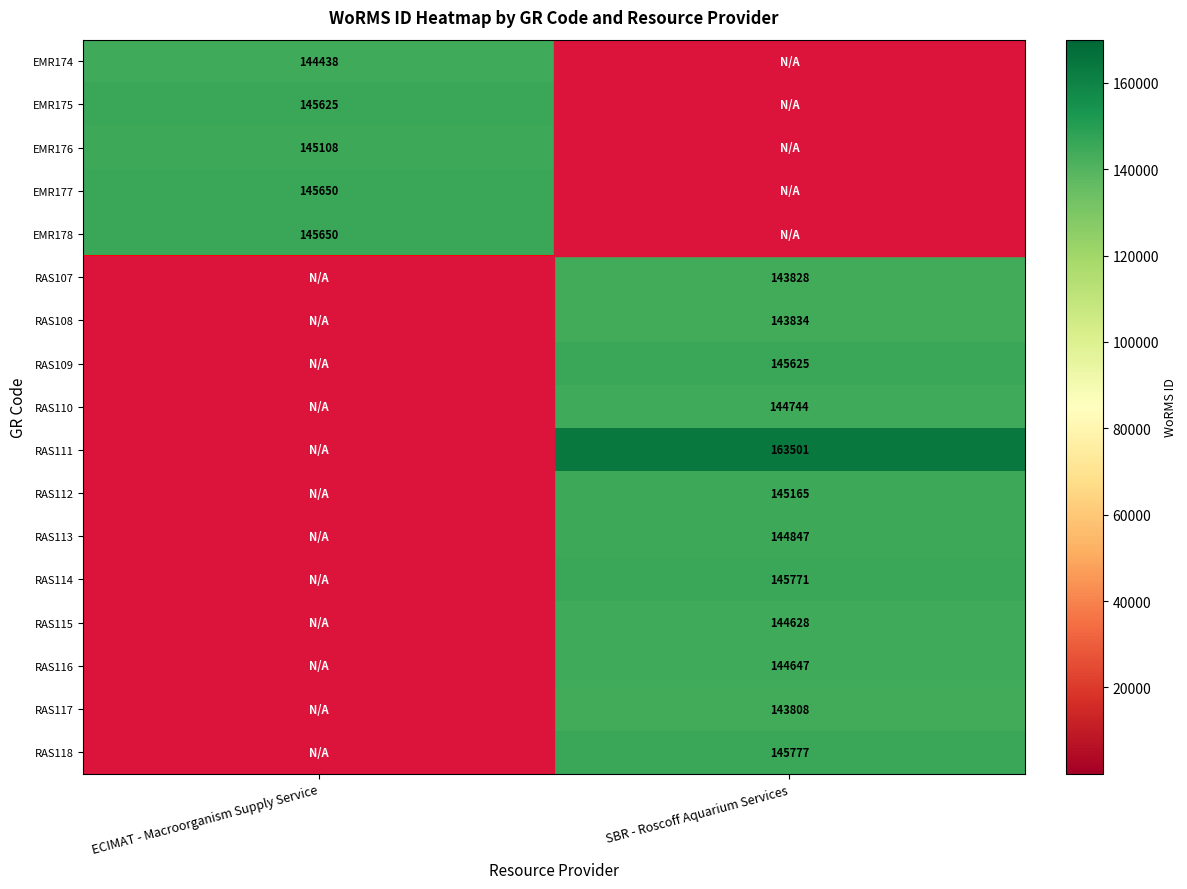

Is it true that EMR177 equals 53041 at ECIMAT - Macroorganism Supply Service?

False